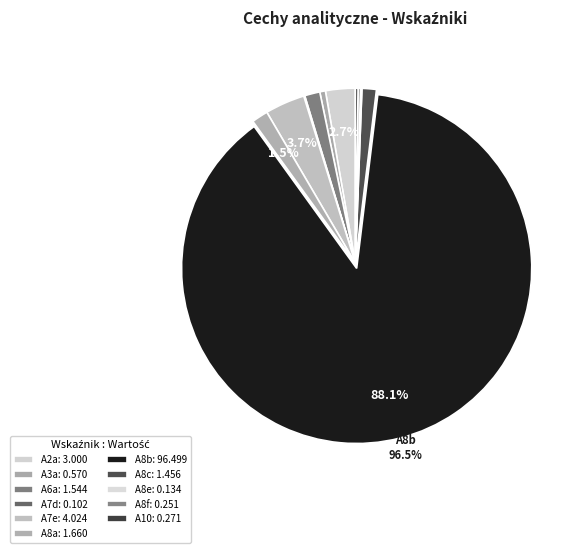

What is the majority slice?

A8b